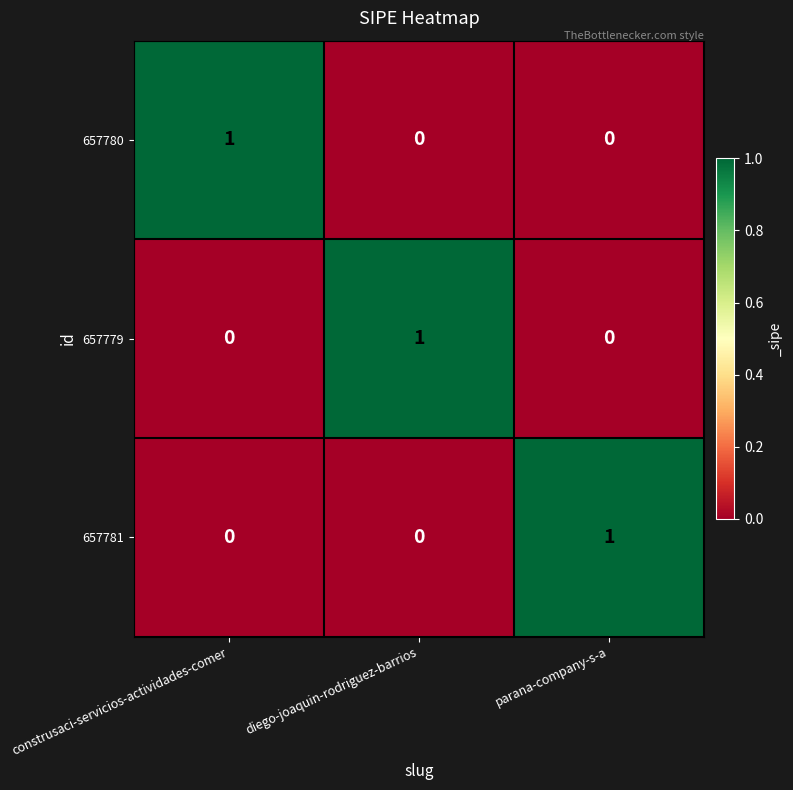

At how many categories does at least one series exceed 0?

3